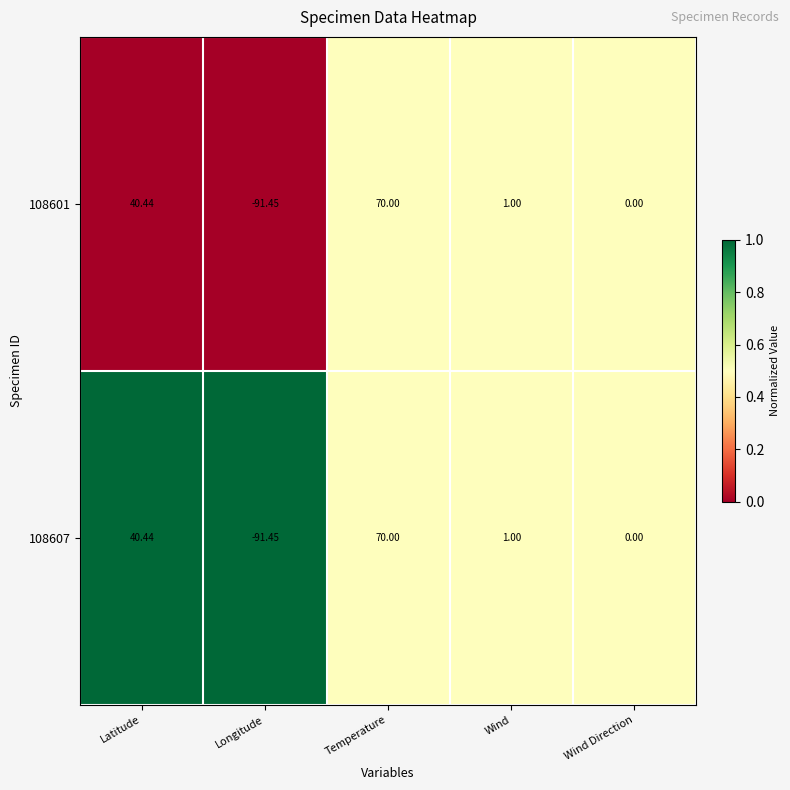

How many series are shown in this chart?

2